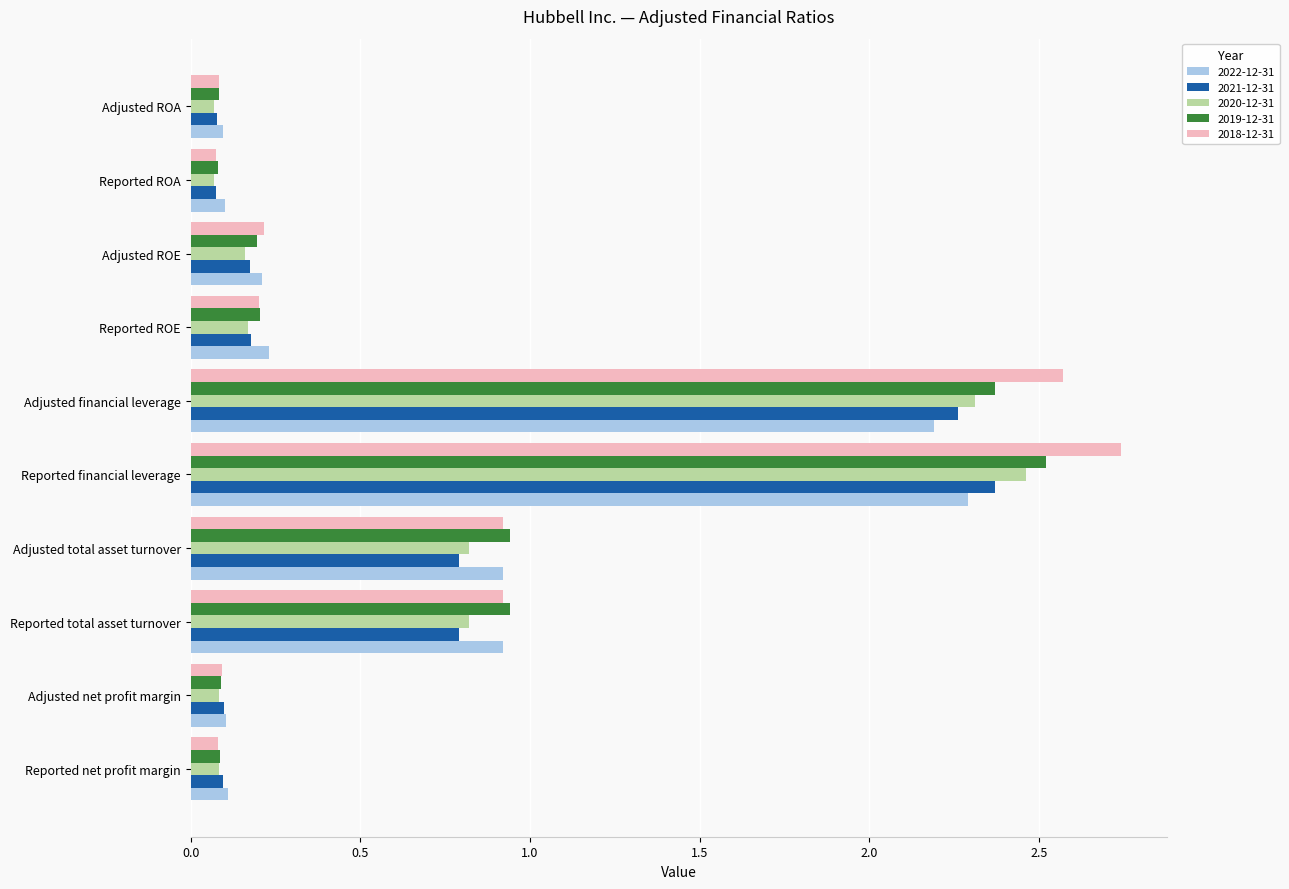

Which label corresponds to the largest value in the chart?

Reported financial leverage